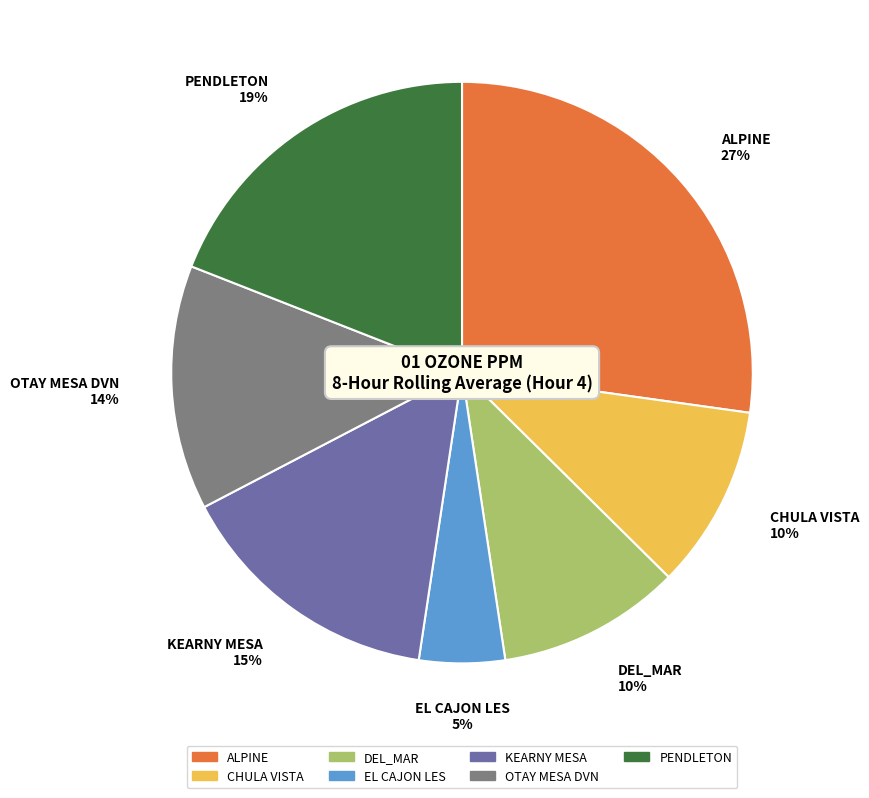

The PENDLETON slice represents 19% of the pie. True or false?

True